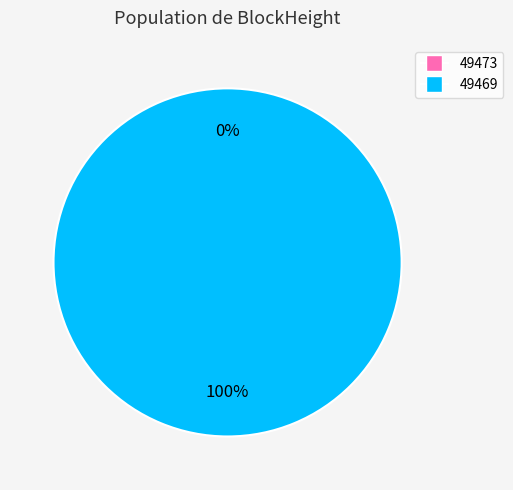

How many slices are in this pie chart?

2